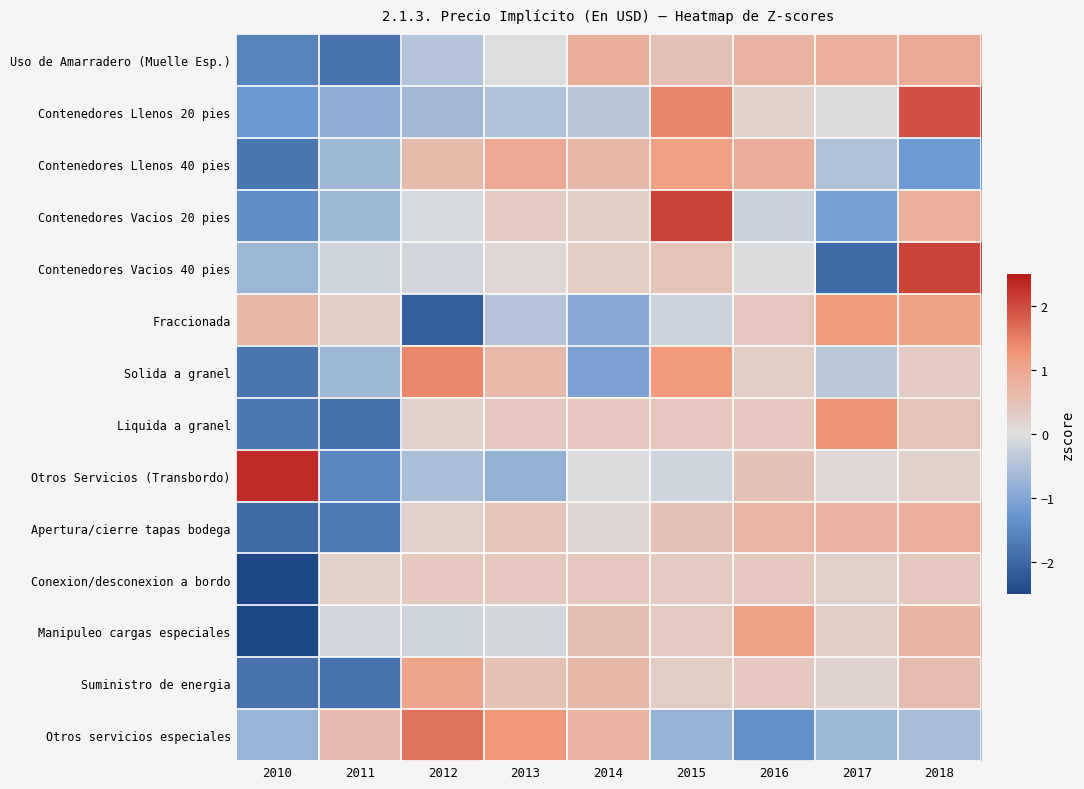

Which label corresponds to the largest value in the chart?

2010